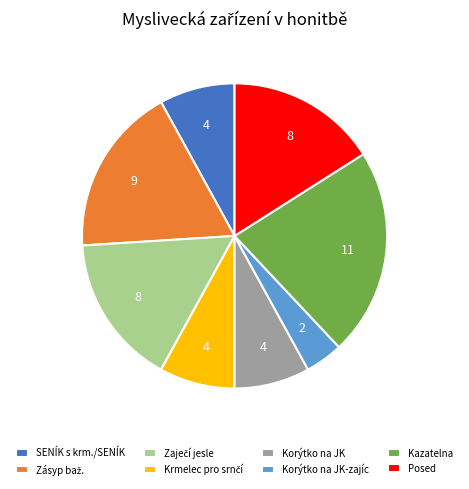

What is the smallest slice in the pie chart?

Korýtko na JK-zajíc